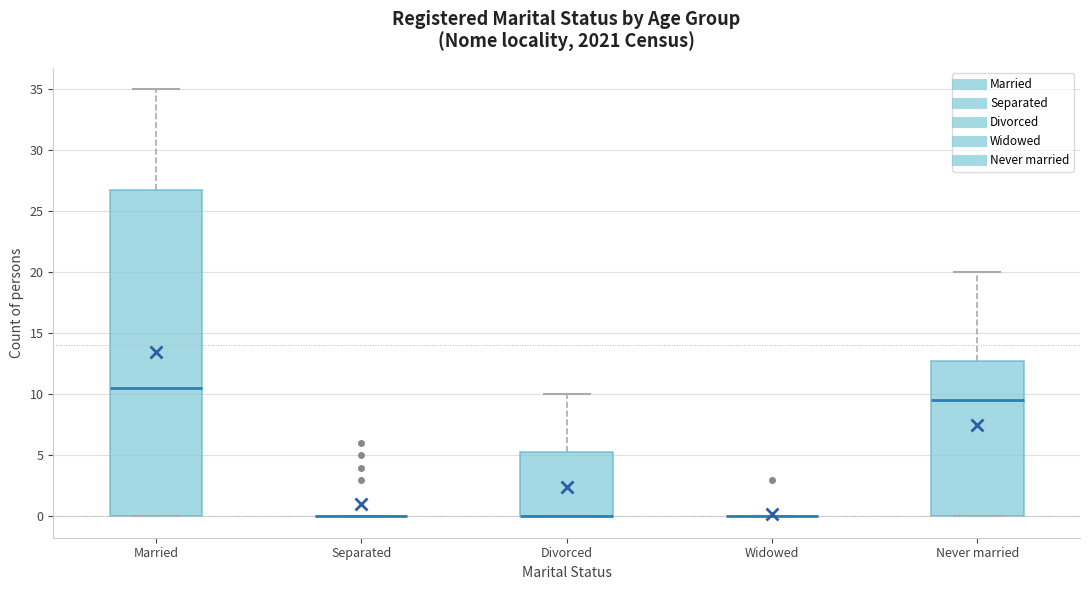

Comparing the boxes themselves (not the whiskers), which one is the tallest?

Married